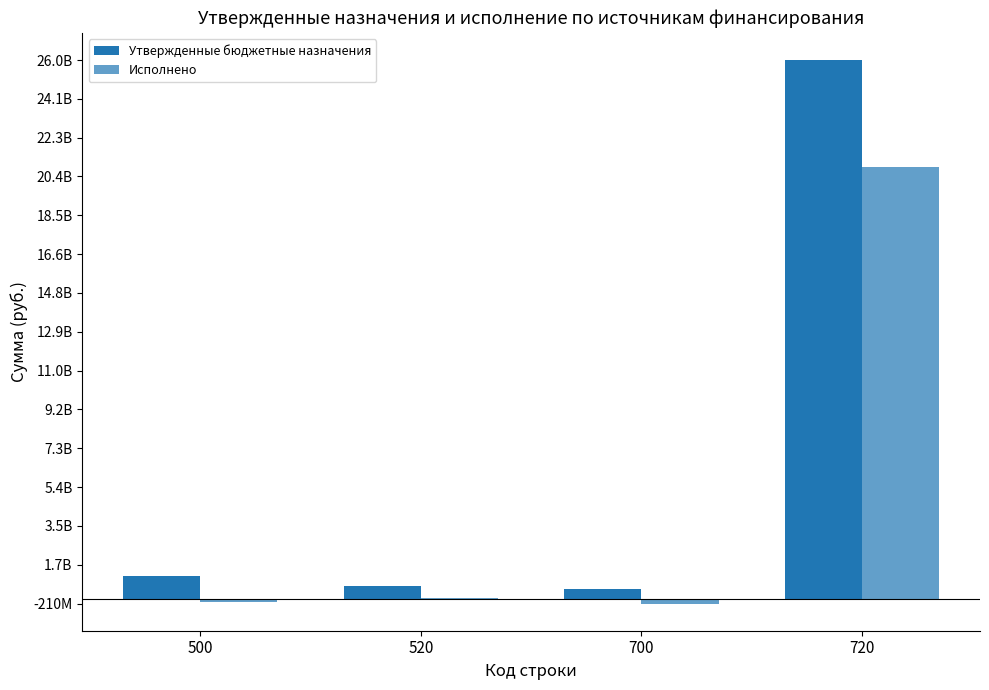

What are all the series names shown in the legend?

Утвержденные бюджетные назначения, Исполнено